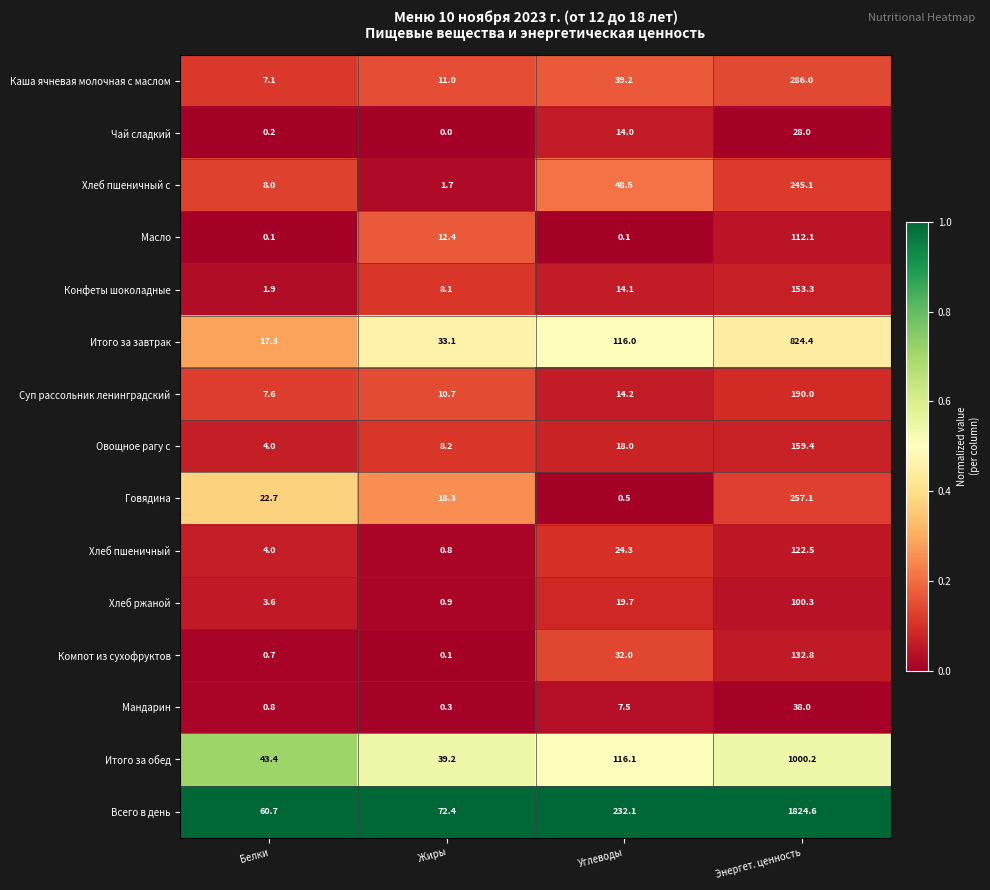

Count the number of data series in this chart.

15